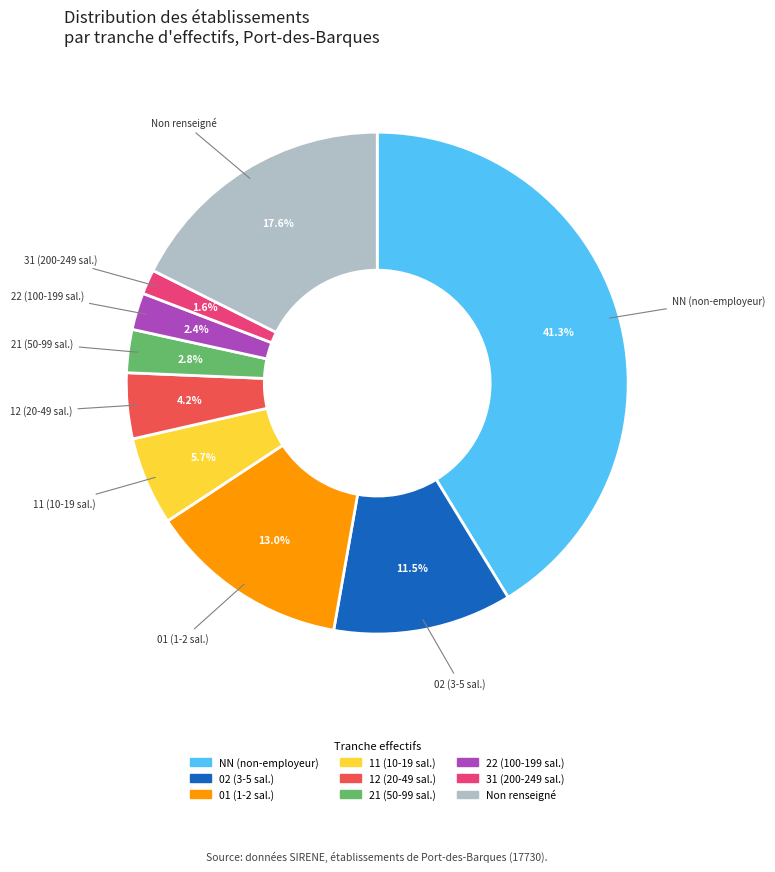

Count the number of slices in the pie.

9